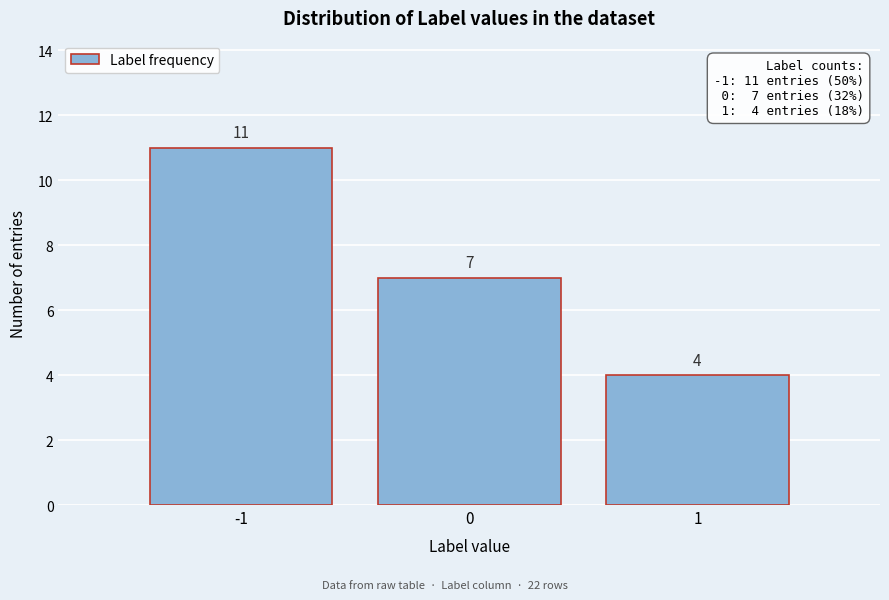

Reading left to right, transcribe all the data shown in this chart.

-1=11	0=7	1=4